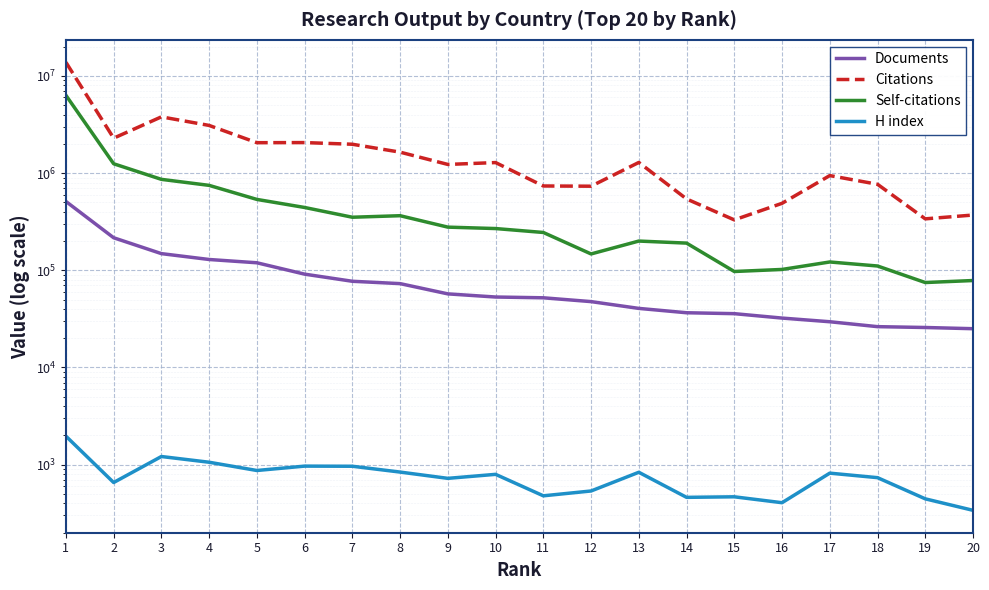

What is the sum of all Self-citations values?

12790741